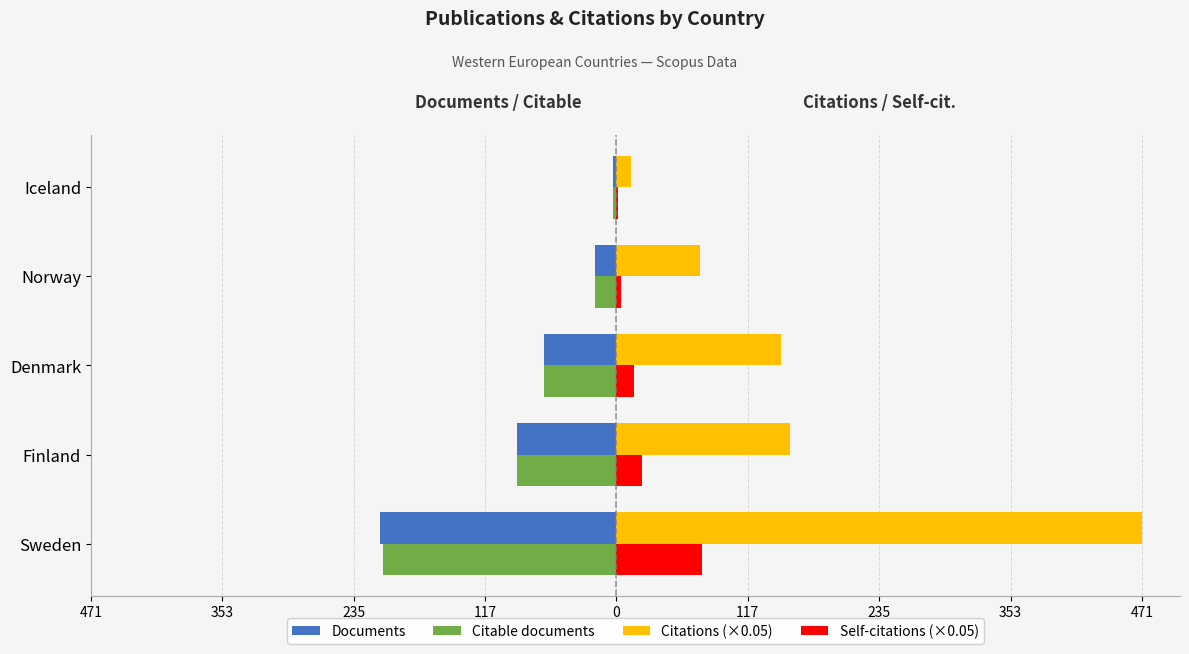

What is the average value of the Documents series?

-77.6